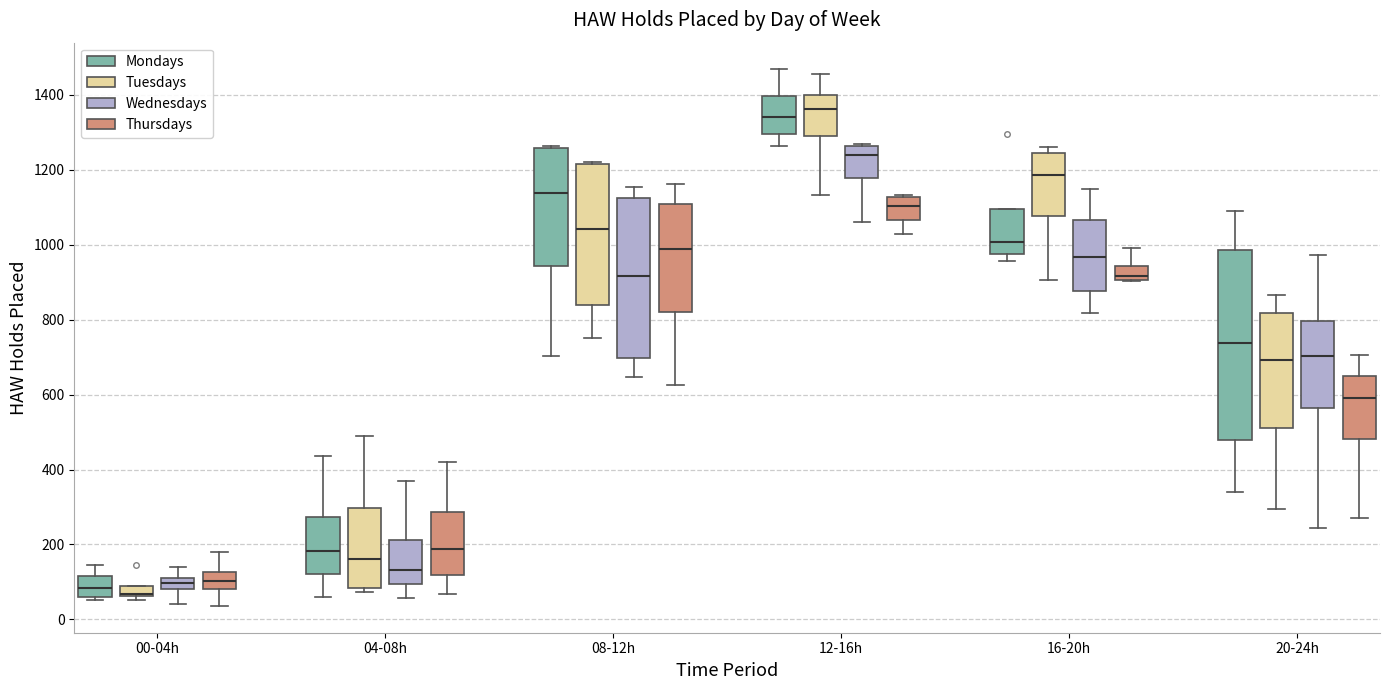

Where is the lower edge of the box for 08-12h (Tuesdays) on the y-axis? The values are not printed on the chart, so give them approximately, as read against the axis.

840